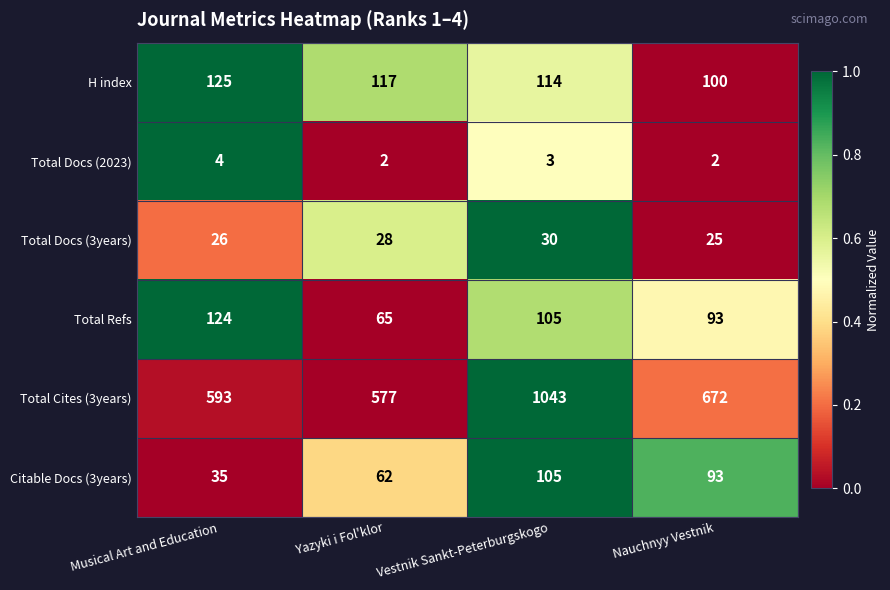

What is the greatest value displayed?

1043